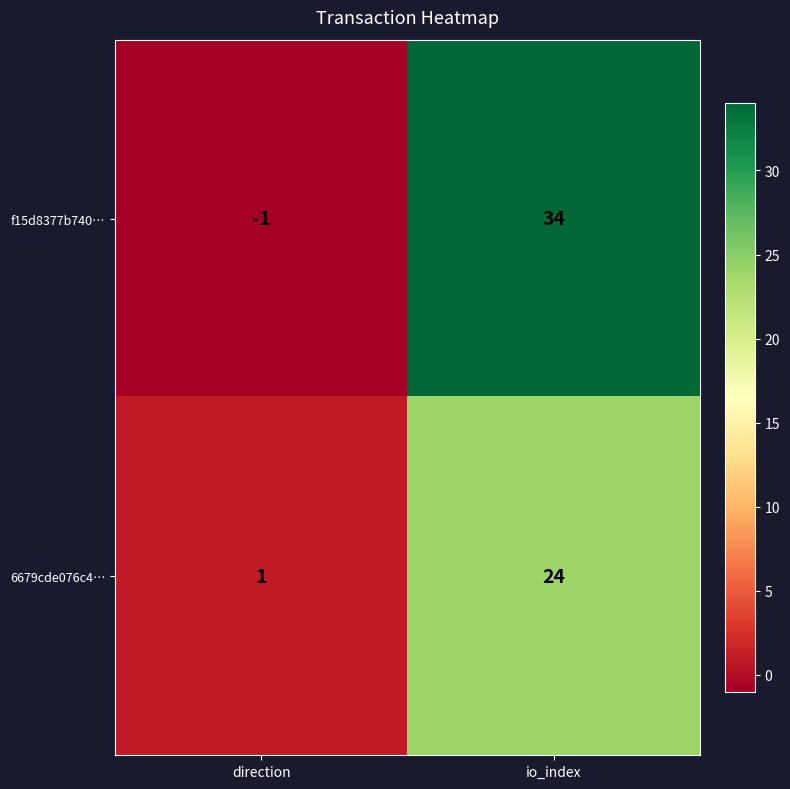

List the series in order of their overall mean, lowest first.

6679cde076c4…, f15d8377b740…